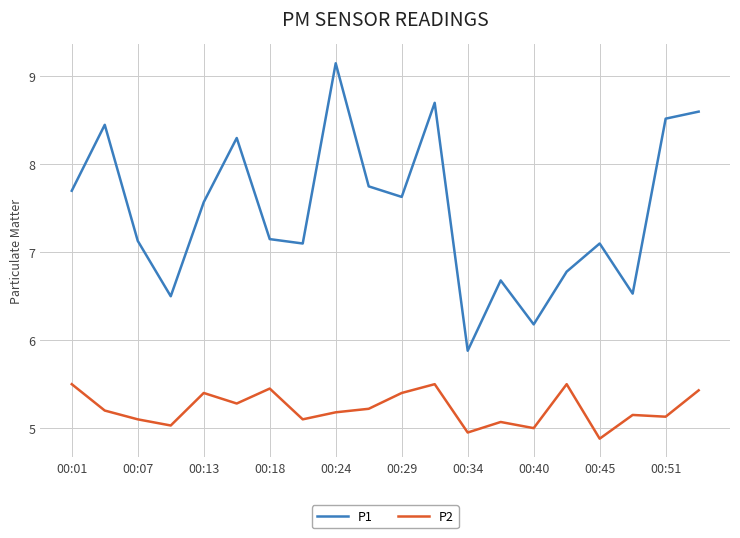

What is the minimum value for P1?

5.9